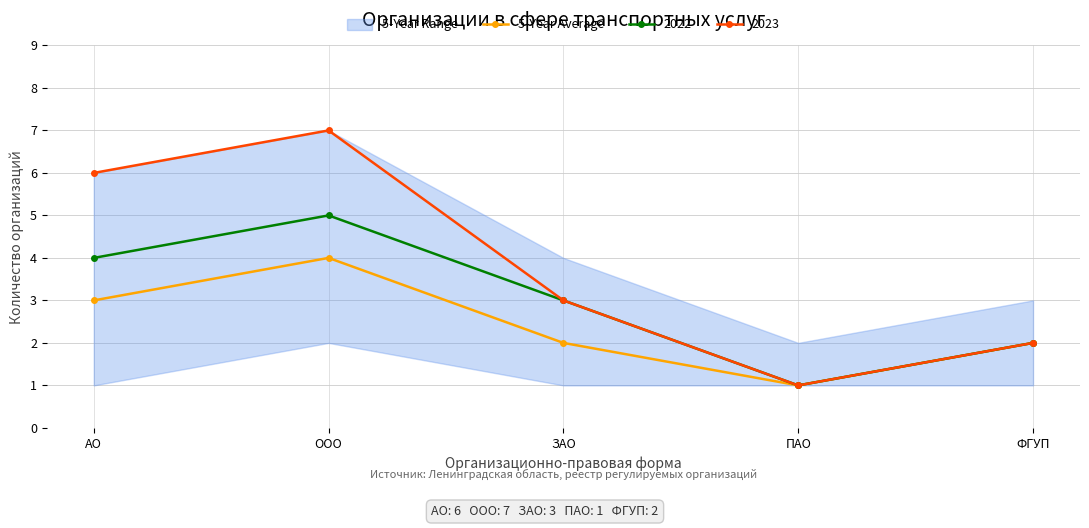

Is it true that the value at ООО is 4?

True